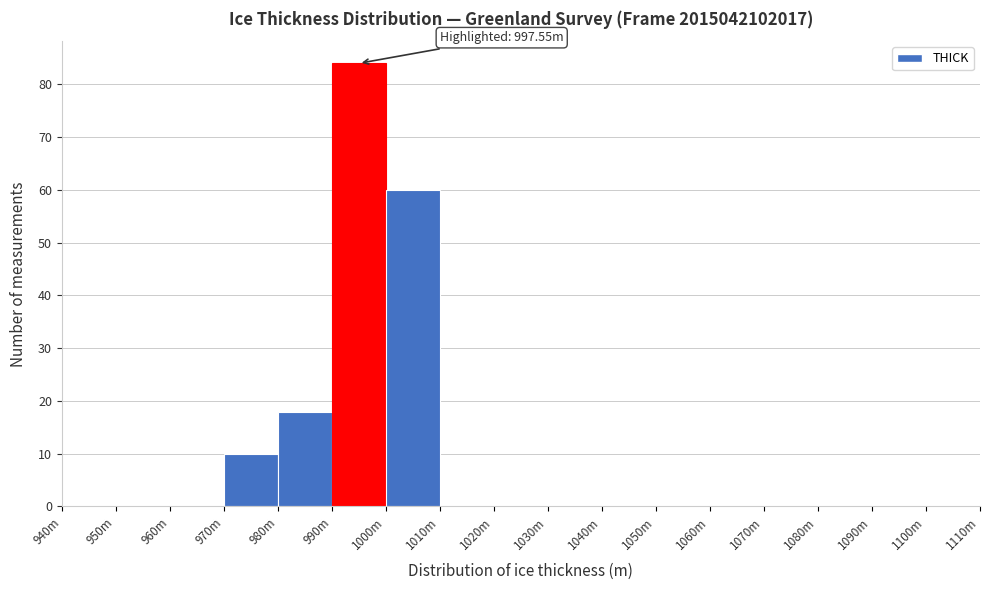

Reading left to right, what are all the values shown in this chart?

940m=0	950m=0	960m=0	970m=10	980m=18	990m=84	1000m=60	1010m=0	1020m=0	1030m=0	1040m=0	1050m=0	1060m=0	1070m=0	1080m=0	1090m=0	1100m=0